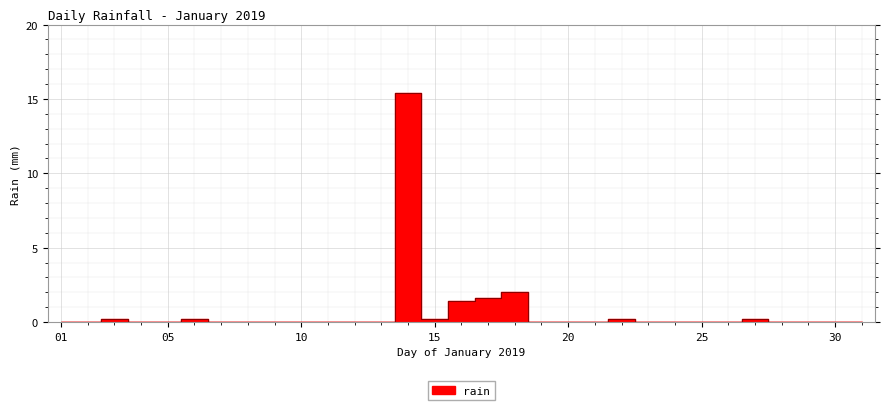

What is the sum of all values?

21.4